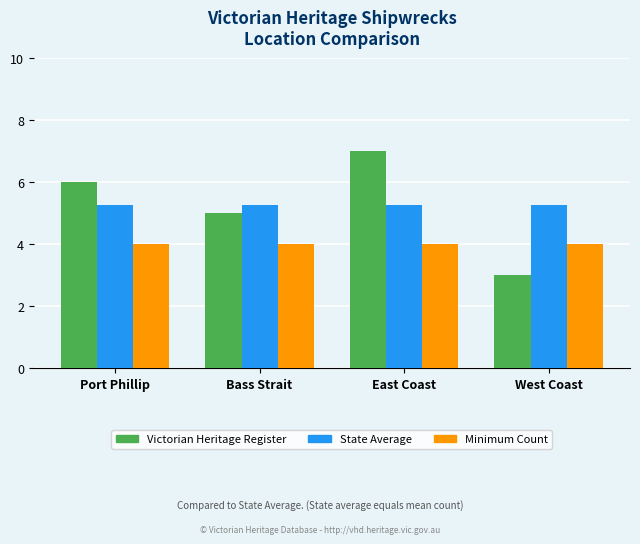

What is the minimum value shown in the chart?

3.0